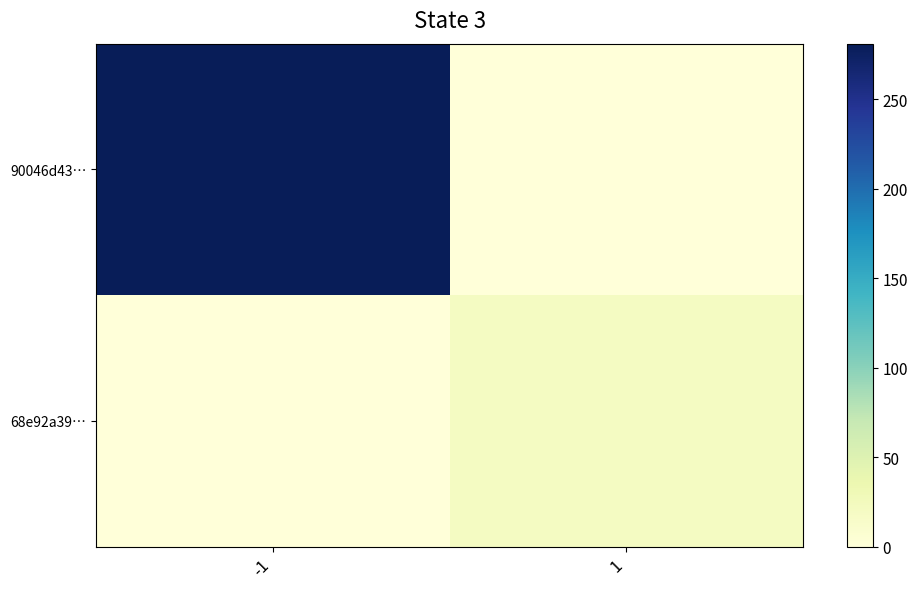

At how many categories does at least one series exceed 107?

1